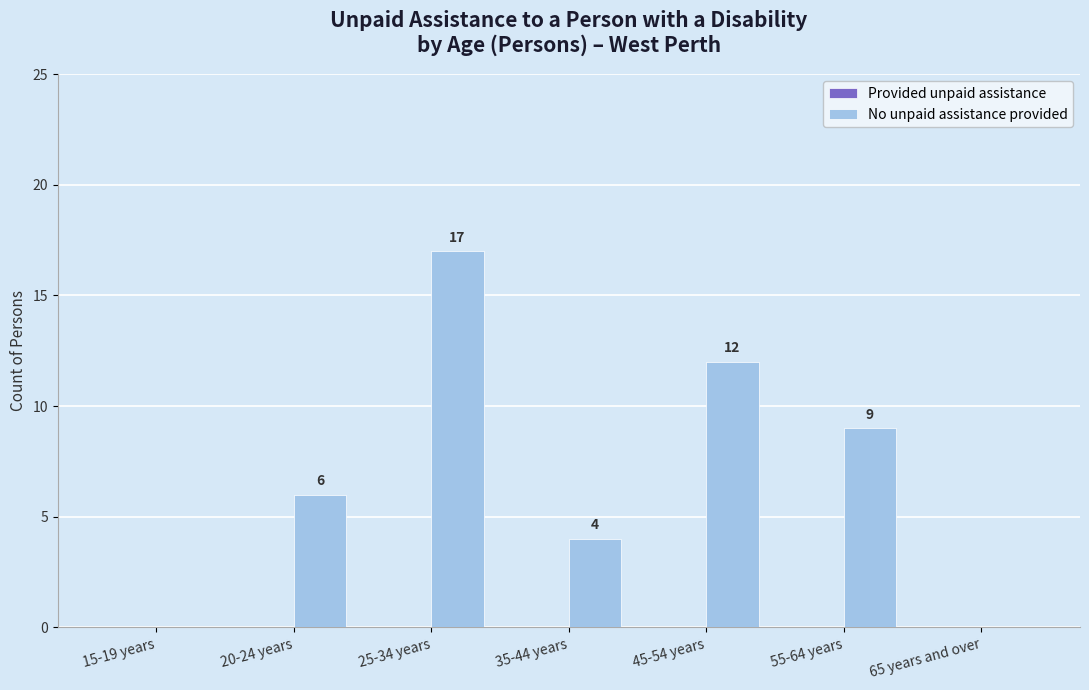

What is the sum of all values?

48